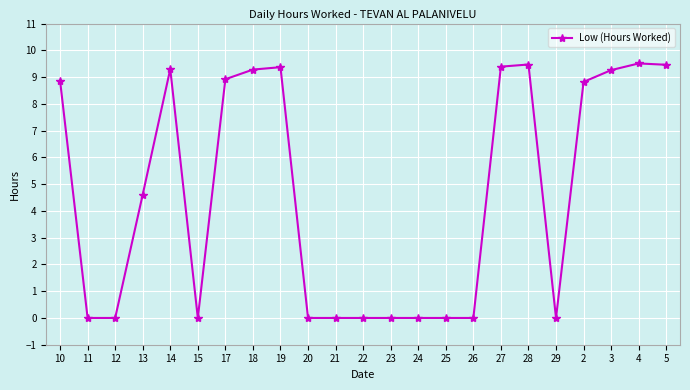

What is the difference between the maximum and minimum values?

9.5